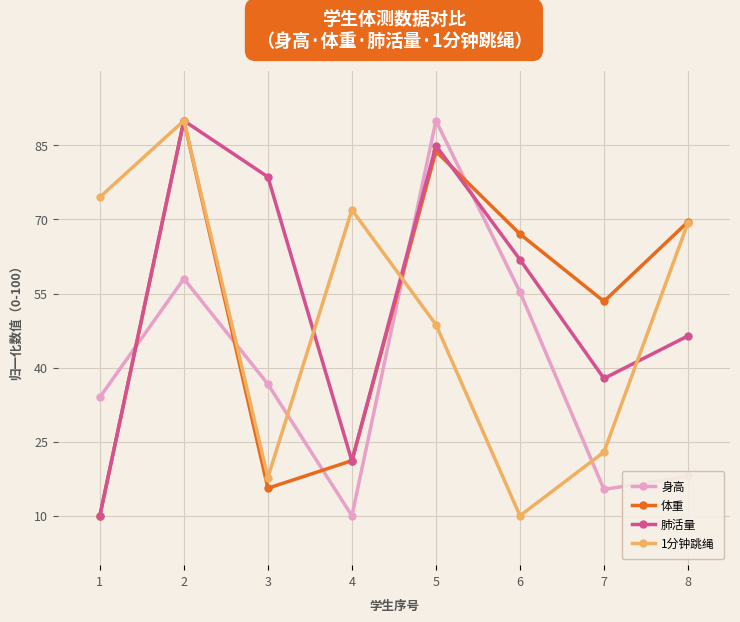

At which label does 体重 reach its minimum?

1